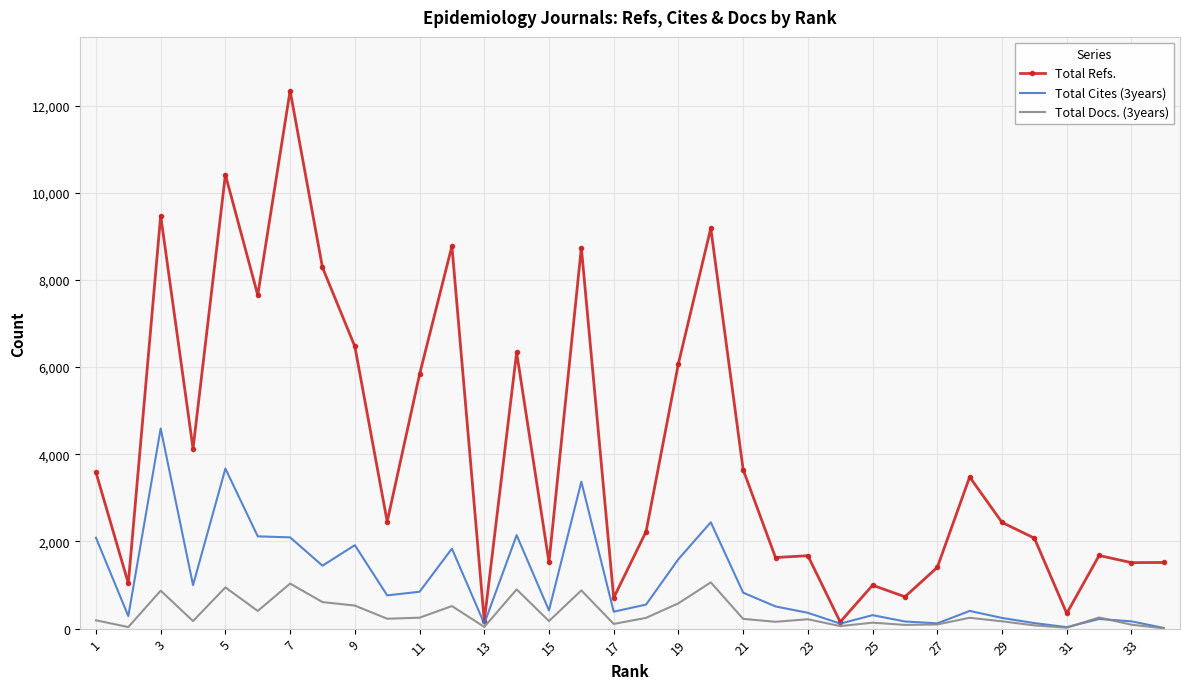

Rank the series by their average value, from highest to lowest.

Total Refs., Total Cites (3years), Total Docs. (3years)